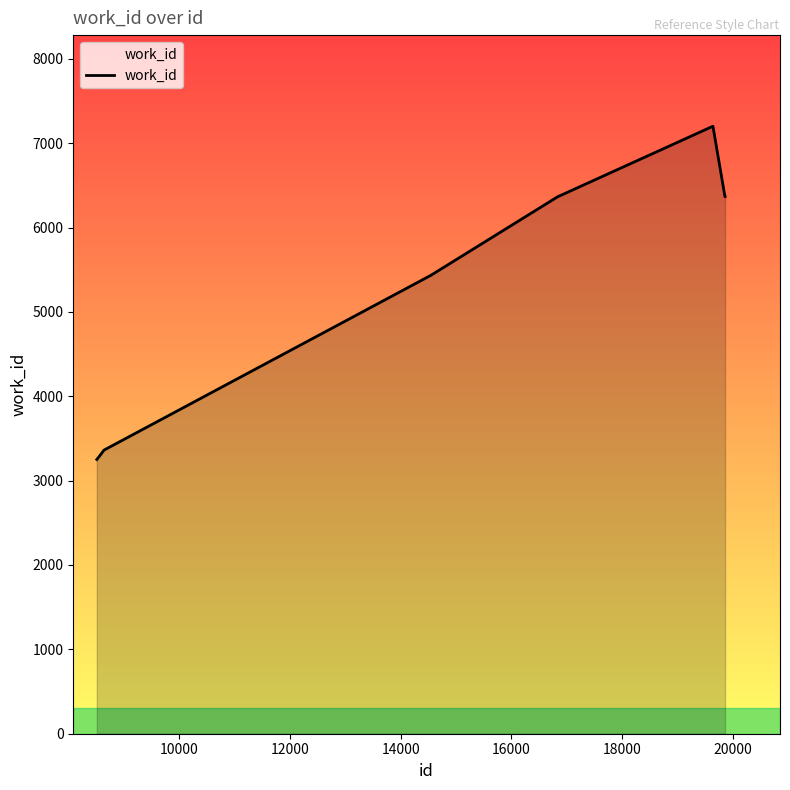

Reading left to right, transcribe all the data shown in this chart.

3251	3292	3362	5434	6366	6366	7201	6366	6366	6366